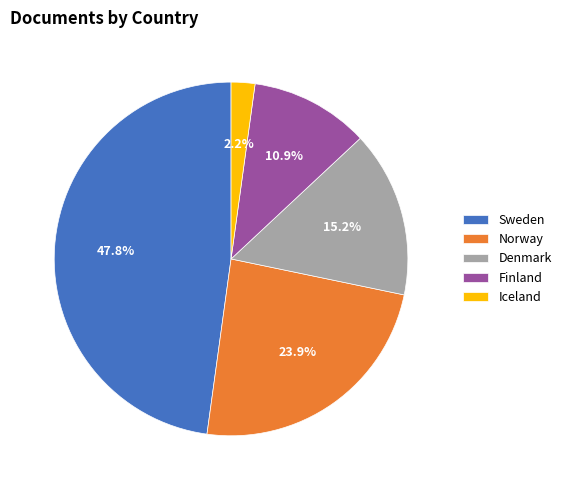

To the nearest percent, what is the combined percentage of Denmark and Norway?

39%